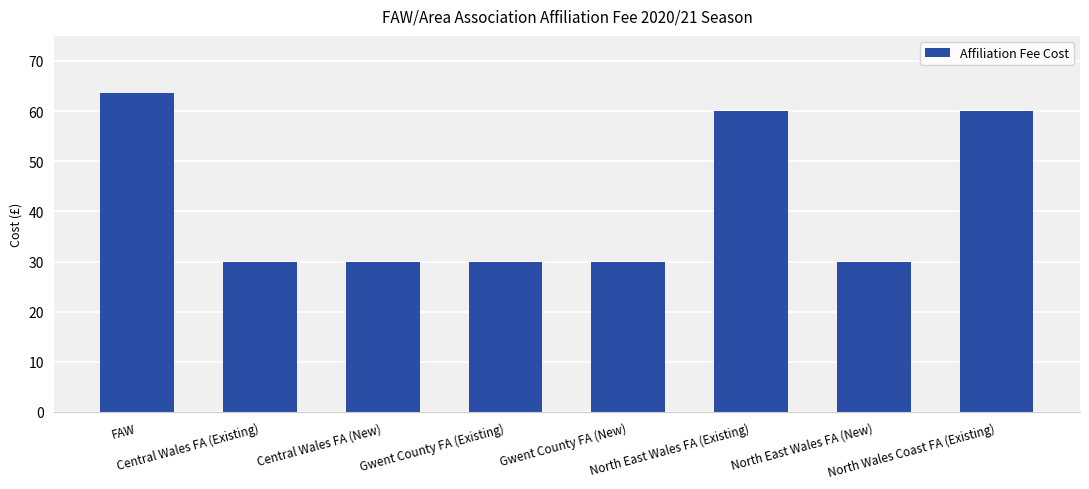

What is the change in value from FAW to Central Wales FA (New)?

-33.6